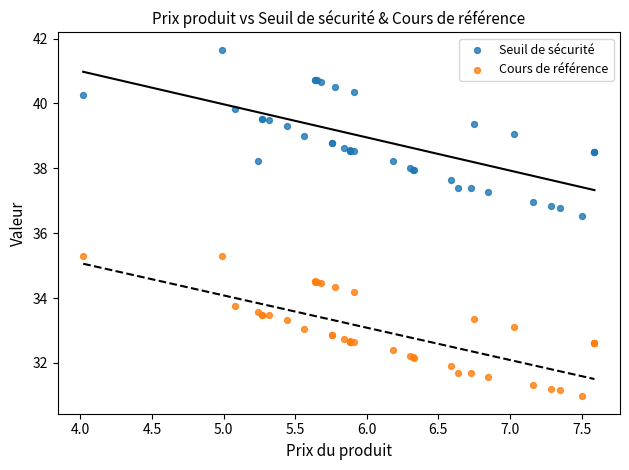

Across all series, what Y value is closest to 36?

36.5